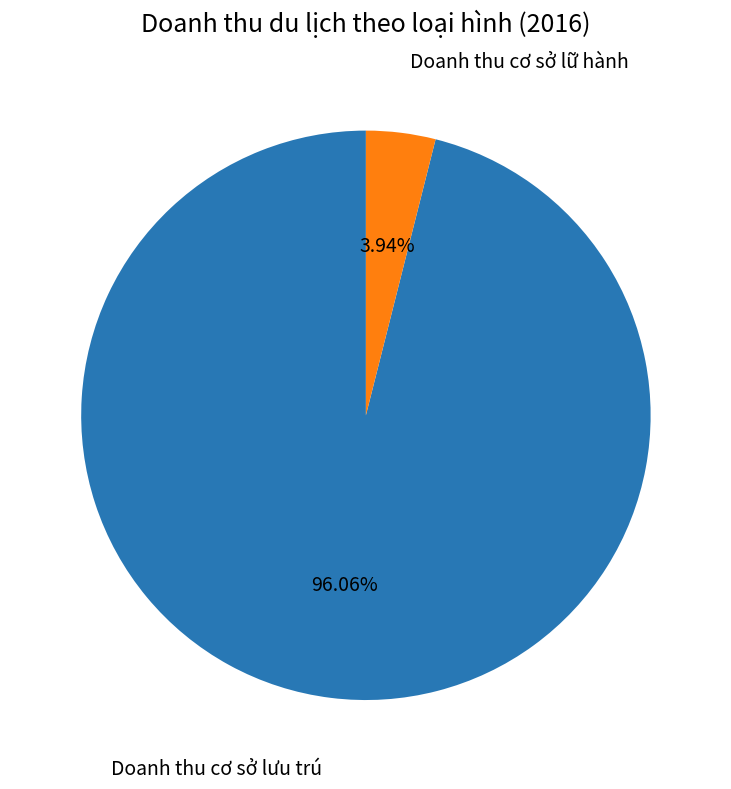

To the nearest percent, what is the combined percentage of Doanh thu cơ sở lữ hành and Doanh thu cơ sở lưu trú?

100%